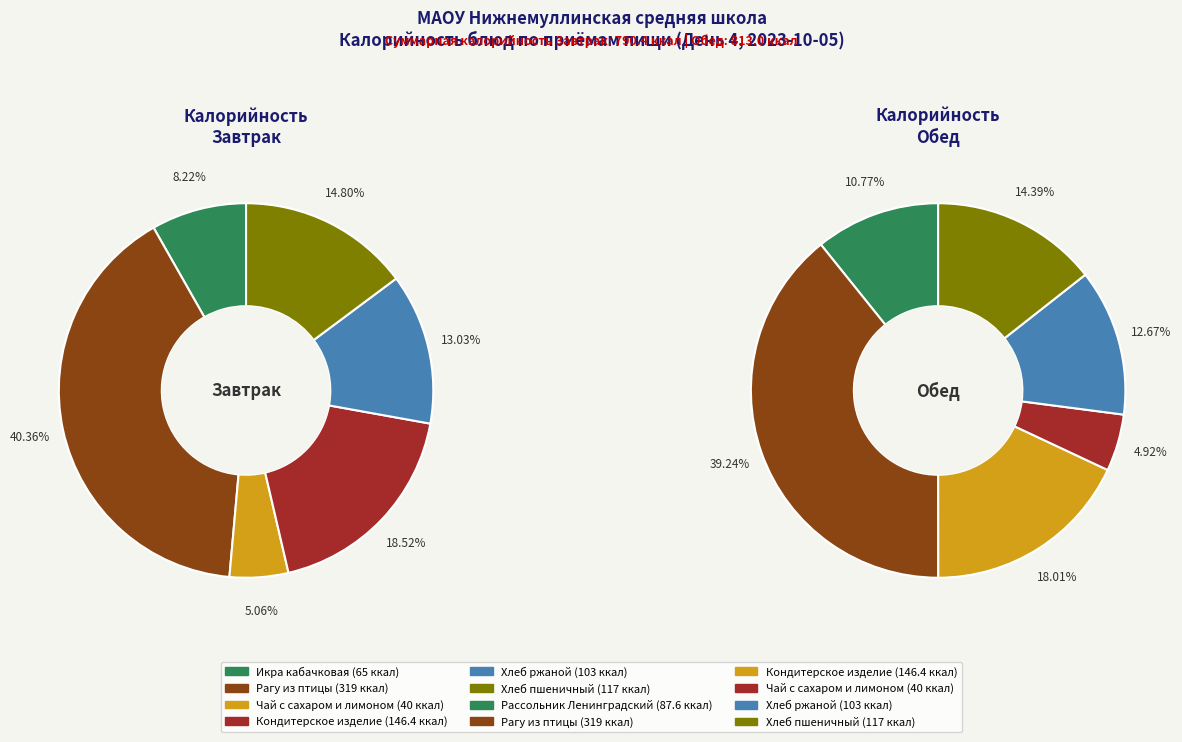

Rank the categories by value from highest to lowest.

Обед, Завтрак